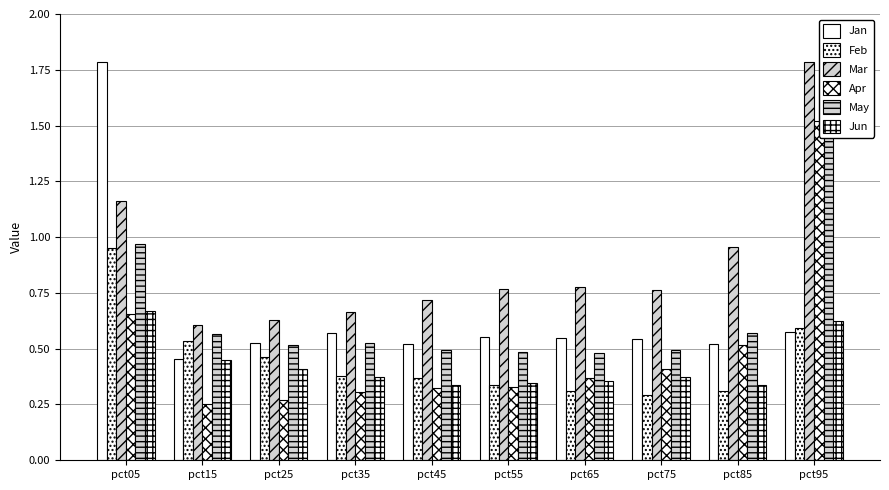

Which category has the highest value in the Jun series?

pct05